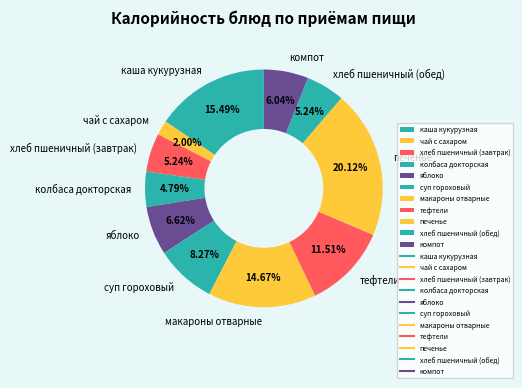

To the nearest percent, what is the difference between the largest and smallest slice percentages?

18%